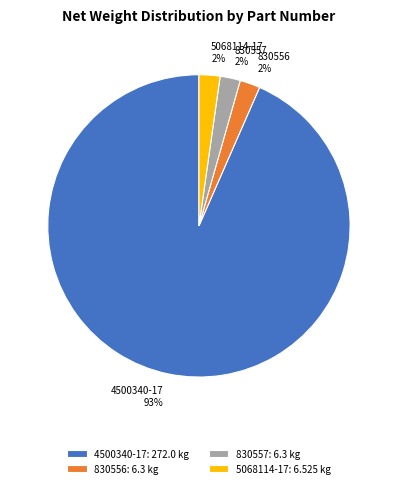

To the nearest percent, what is the combined percentage of 4500340-17 and 830556?

96%